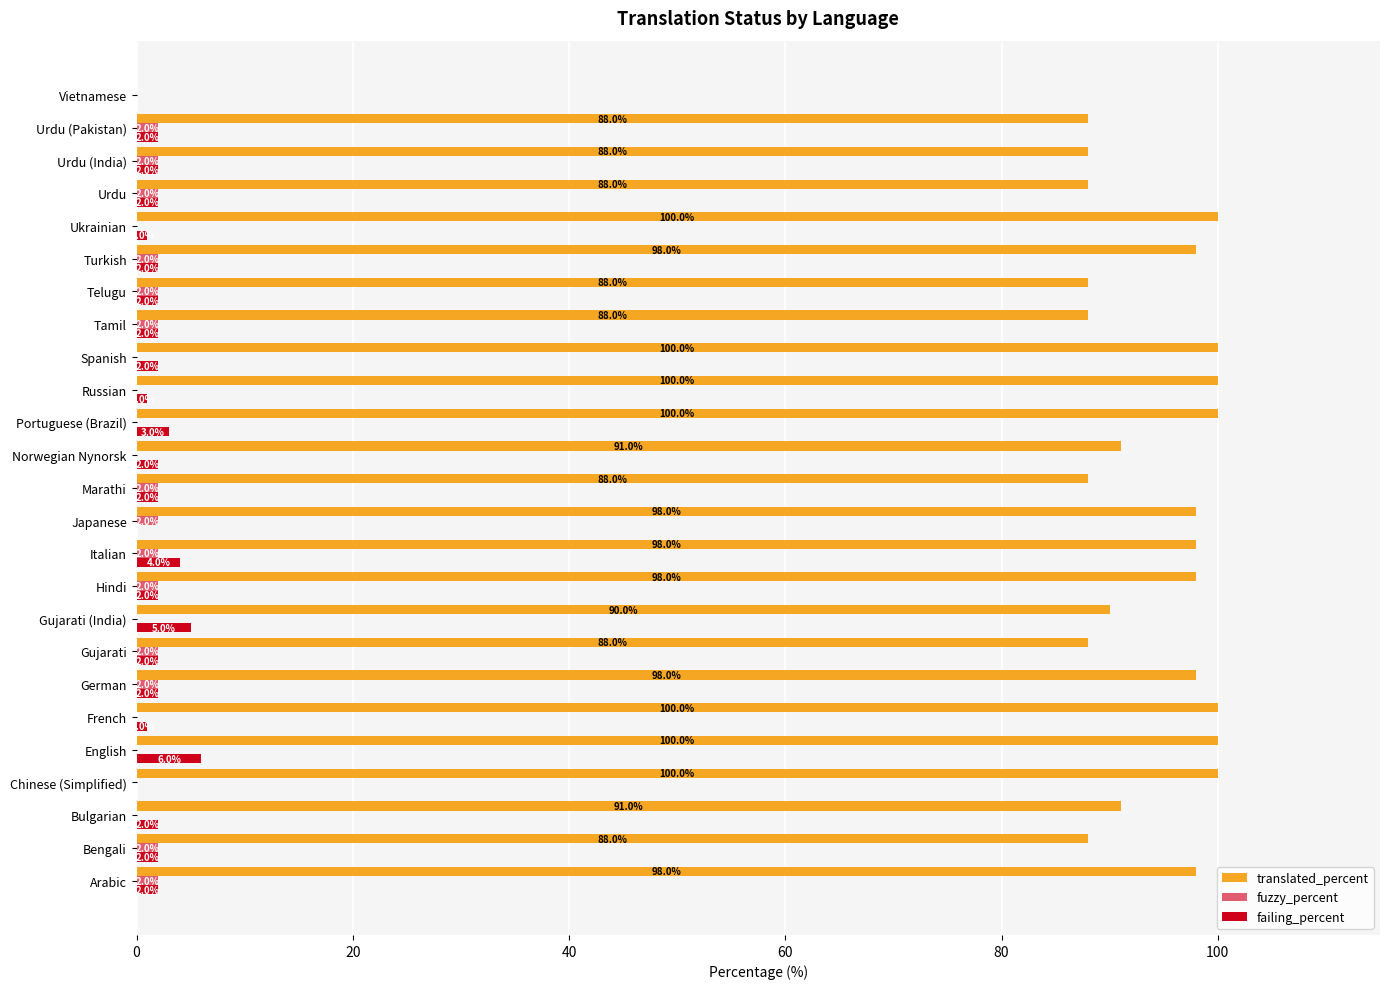

What is the sum of all translated_percent values?

2264